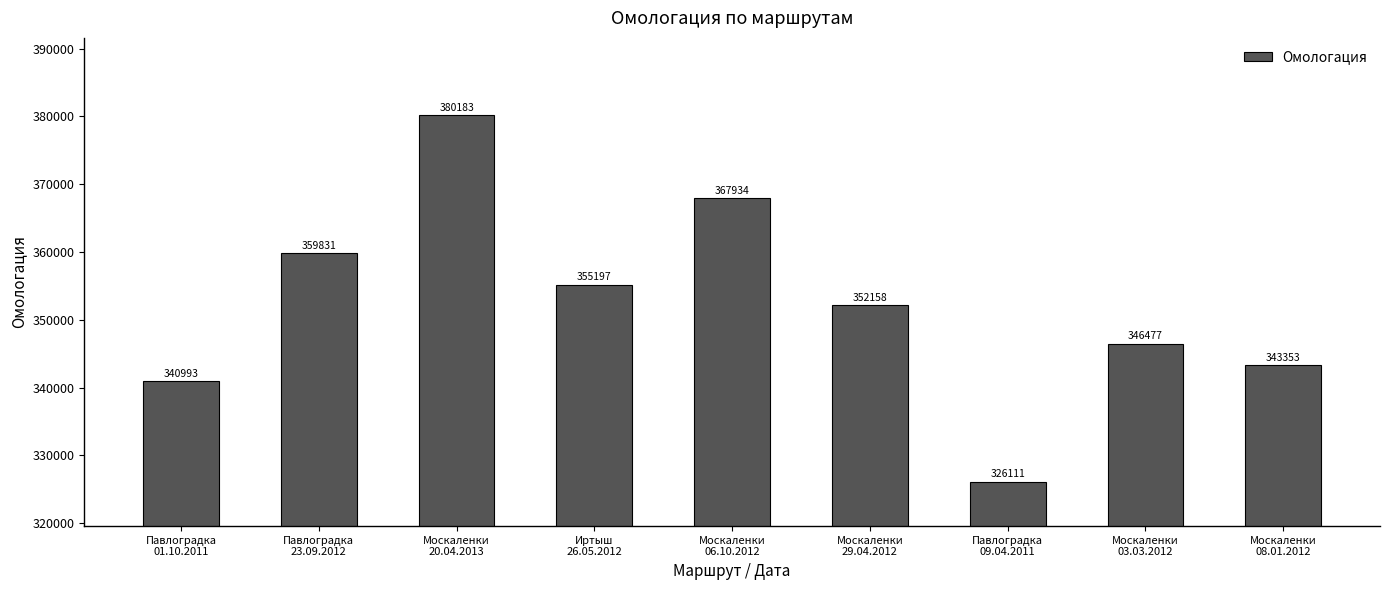

What is the difference between the values at Москаленки
03.03.2012 and Иртыш
26.05.2012?

8720